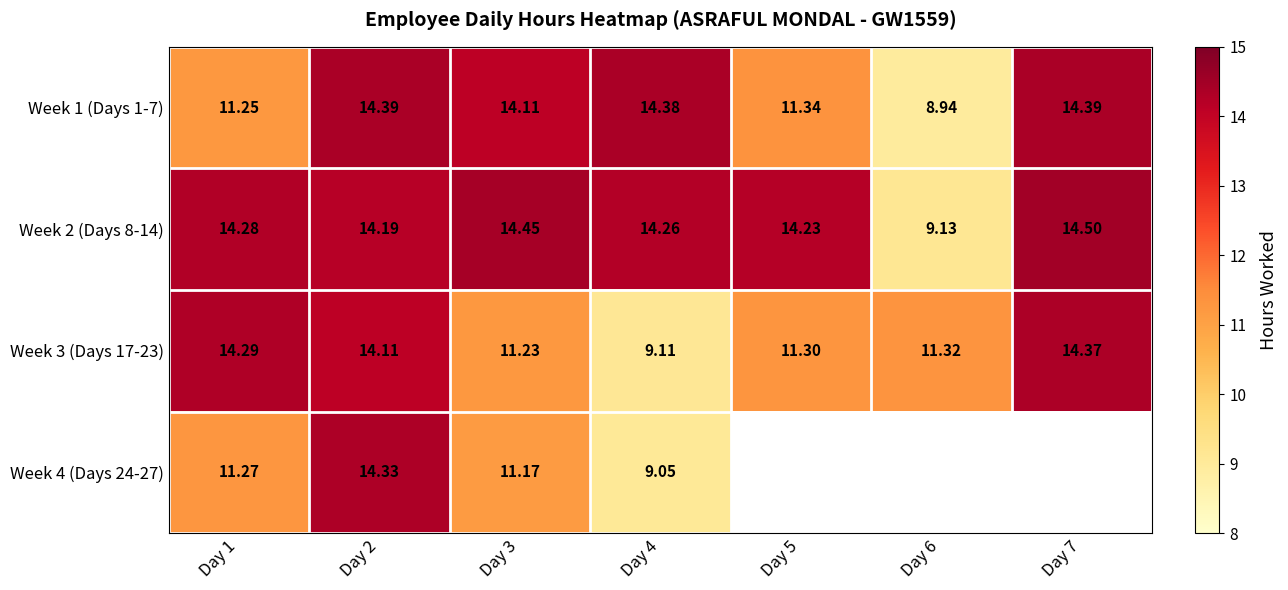

How many series are shown in this chart?

4